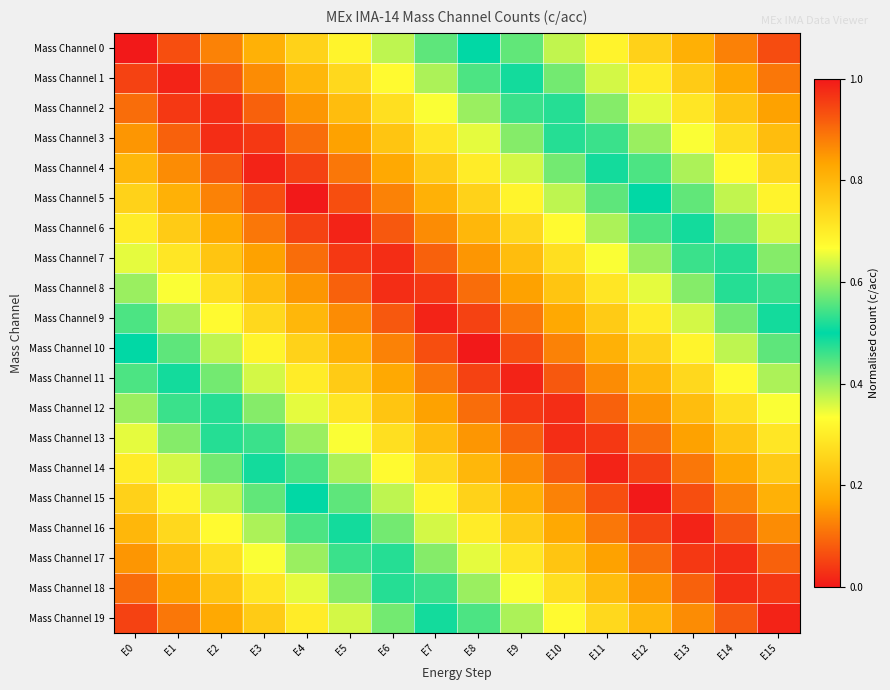

Reading right to left, what are all the values shown in this chart?

Mass Channel 0: E15=0.9	E14=0.9	E13=0.8	E12=0.8	E11=0.7	E10=0.6	E9=0.6	E8=0.5	E7=0.4	E6=0.4	E5=0.3	E4=0.2	E3=0.2	E2=0.1	E1=0.1	E0=0.0
Mass Channel 1: E15=0.9	E14=0.8	E13=0.8	E12=0.7	E11=0.6	E10=0.6	E9=0.5	E8=0.5	E7=0.4	E6=0.3	E5=0.3	E4=0.2	E3=0.1	E2=0.1	E1=0.0	E0=0.1
Mass Channel 2: E15=0.8	E14=0.8	E13=0.7	E12=0.7	E11=0.6	E10=0.5	E9=0.5	E8=0.4	E7=0.3	E6=0.3	E5=0.2	E4=0.1	E3=0.1	E2=0.0	E1=0.0	E0=0.1
Mass Channel 3: E15=0.8	E14=0.7	E13=0.7	E12=0.6	E11=0.5	E10=0.5	E9=0.4	E8=0.3	E7=0.3	E6=0.2	E5=0.2	E4=0.1	E3=0.0	E2=0.0	E1=0.1	E0=0.1
Mass Channel 4: E15=0.7	E14=0.7	E13=0.6	E12=0.6	E11=0.5	E10=0.4	E9=0.4	E8=0.3	E7=0.2	E6=0.2	E5=0.1	E4=0.0	E3=0.0	E2=0.1	E1=0.1	E0=0.2
Mass Channel 5: E15=0.7	E14=0.6	E13=0.6	E12=0.5	E11=0.4	E10=0.4	E9=0.3	E8=0.2	E7=0.2	E6=0.1	E5=0.1	E4=0.0	E3=0.1	E2=0.1	E1=0.2	E0=0.2
Mass Channel 6: E15=0.6	E14=0.6	E13=0.5	E12=0.5	E11=0.4	E10=0.3	E9=0.3	E8=0.2	E7=0.1	E6=0.1	E5=0.0	E4=0.0	E3=0.1	E2=0.2	E1=0.2	E0=0.3
Mass Channel 7: E15=0.6	E14=0.5	E13=0.5	E12=0.4	E11=0.3	E10=0.3	E9=0.2	E8=0.2	E7=0.1	E6=0.0	E5=0.0	E4=0.1	E3=0.2	E2=0.2	E1=0.3	E0=0.3
Mass Channel 8: E15=0.5	E14=0.5	E13=0.4	E12=0.3	E11=0.3	E10=0.2	E9=0.2	E8=0.1	E7=0.0	E6=0.0	E5=0.1	E4=0.2	E3=0.2	E2=0.3	E1=0.3	E0=0.4
Mass Channel 9: E15=0.5	E14=0.4	E13=0.4	E12=0.3	E11=0.2	E10=0.2	E9=0.1	E8=0.0	E7=0.0	E6=0.1	E5=0.1	E4=0.2	E3=0.3	E2=0.3	E1=0.4	E0=0.5
Mass Channel 10: E15=0.4	E14=0.4	E13=0.3	E12=0.2	E11=0.2	E10=0.1	E9=0.1	E8=0.0	E7=0.1	E6=0.1	E5=0.2	E4=0.2	E3=0.3	E2=0.4	E1=0.4	E0=0.5
Mass Channel 11: E15=0.4	E14=0.3	E13=0.3	E12=0.2	E11=0.1	E10=0.1	E9=0.0	E8=0.1	E7=0.1	E6=0.2	E5=0.2	E4=0.3	E3=0.4	E2=0.4	E1=0.5	E0=0.6
Mass Channel 12: E15=0.3	E14=0.3	E13=0.2	E12=0.2	E11=0.1	E10=0.0	E9=0.0	E8=0.1	E7=0.2	E6=0.2	E5=0.3	E4=0.3	E3=0.4	E2=0.5	E1=0.5	E0=0.6
Mass Channel 13: E15=0.3	E14=0.2	E13=0.2	E12=0.1	E11=0.0	E10=0.0	E9=0.1	E8=0.2	E7=0.2	E6=0.3	E5=0.3	E4=0.4	E3=0.5	E2=0.5	E1=0.6	E0=0.7
Mass Channel 14: E15=0.2	E14=0.2	E13=0.1	E12=0.1	E11=0.0	E10=0.1	E9=0.1	E8=0.2	E7=0.3	E6=0.3	E5=0.4	E4=0.4	E3=0.5	E2=0.6	E1=0.6	E0=0.7
Mass Channel 15: E15=0.2	E14=0.1	E13=0.1	E12=0.0	E11=0.1	E10=0.1	E9=0.2	E8=0.2	E7=0.3	E6=0.4	E5=0.4	E4=0.5	E3=0.6	E2=0.6	E1=0.7	E0=0.8
Mass Channel 16: E15=0.1	E14=0.1	E13=0.0	E12=0.1	E11=0.1	E10=0.2	E9=0.2	E8=0.3	E7=0.4	E6=0.4	E5=0.5	E4=0.6	E3=0.6	E2=0.7	E1=0.7	E0=0.8
Mass Channel 17: E15=0.1	E14=0.0	E13=0.0	E12=0.1	E11=0.2	E10=0.2	E9=0.3	E8=0.3	E7=0.4	E6=0.5	E5=0.5	E4=0.6	E3=0.7	E2=0.7	E1=0.8	E0=0.8
Mass Channel 18: E15=0.0	E14=0.0	E13=0.1	E12=0.2	E11=0.2	E10=0.3	E9=0.3	E8=0.4	E7=0.5	E6=0.5	E5=0.6	E4=0.7	E3=0.7	E2=0.8	E1=0.8	E0=0.9
Mass Channel 19: E15=0.0	E14=0.1	E13=0.1	E12=0.2	E11=0.3	E10=0.3	E9=0.4	E8=0.4	E7=0.5	E6=0.6	E5=0.6	E4=0.7	E3=0.8	E2=0.8	E1=0.9	E0=0.9